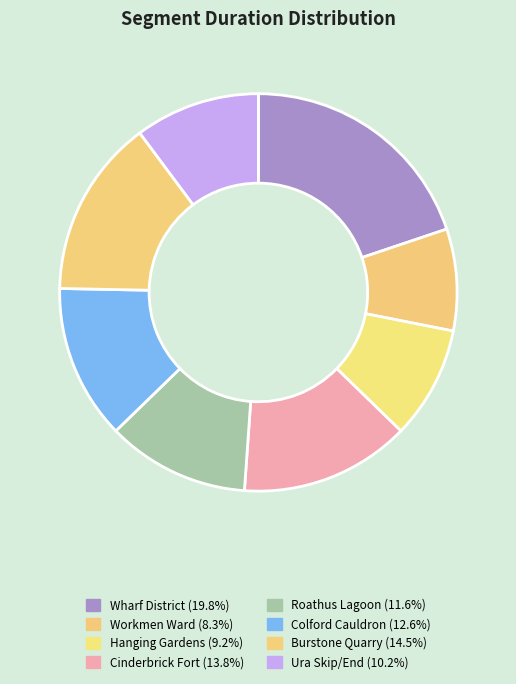

What percentage do Burstone Quarry and Hanging Gardens together represent?

23.7%